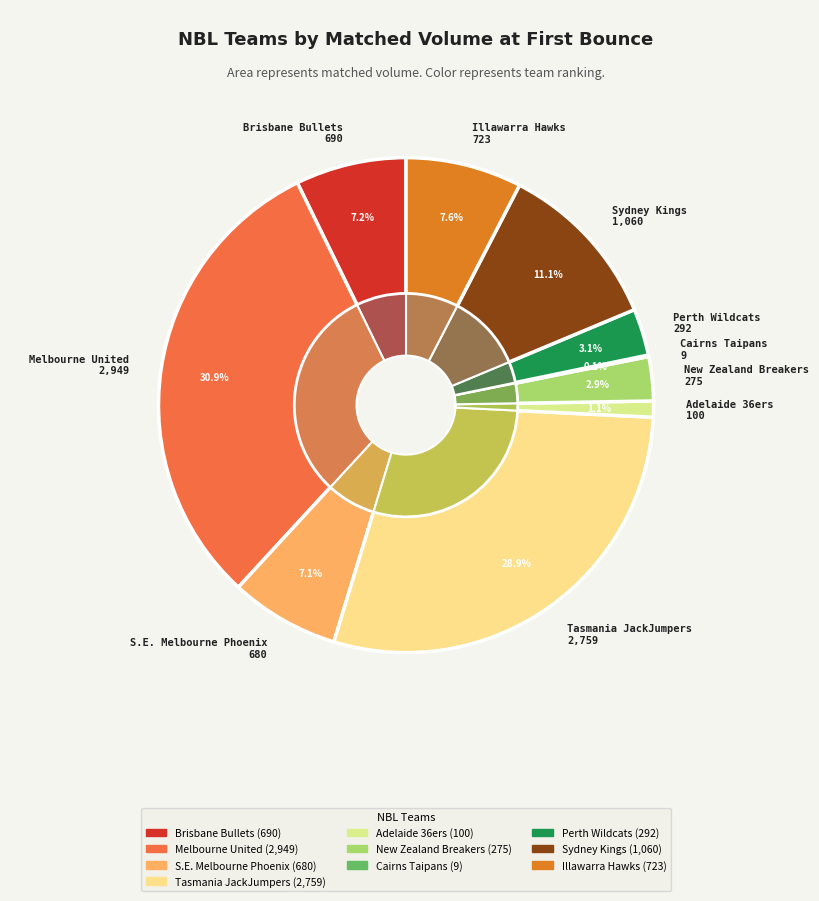

What is the largest slice in the pie chart?

Melbourne United